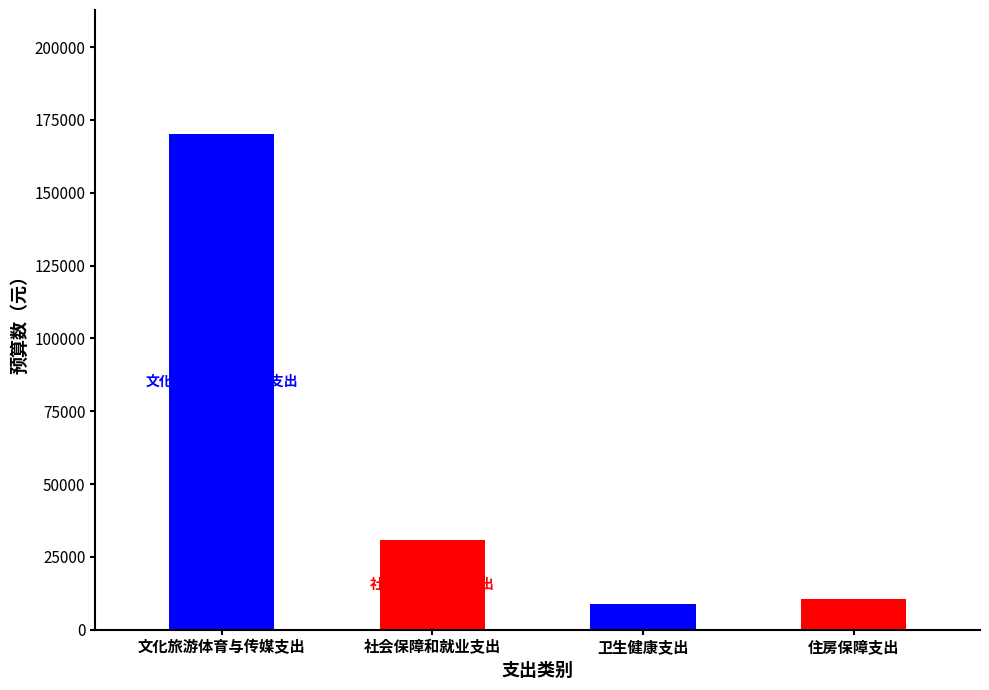

What is the label of the 1st bar from the right?

住房保障支出